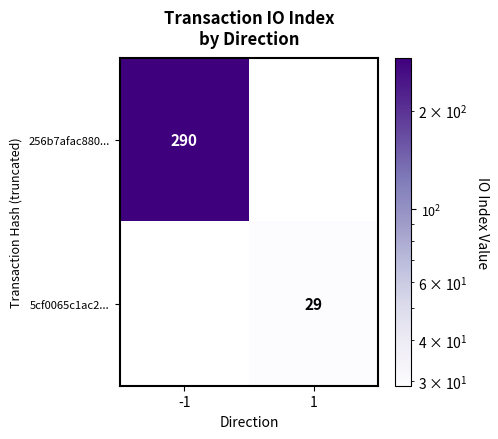

Is the value of 5cf0065c1ac2... at 1 greater than the value of 256b7afac880... at -1?

No